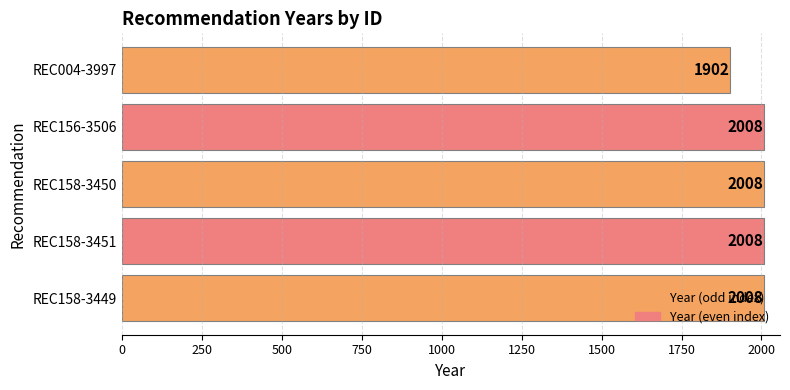

Count the number of categories in the chart.

5